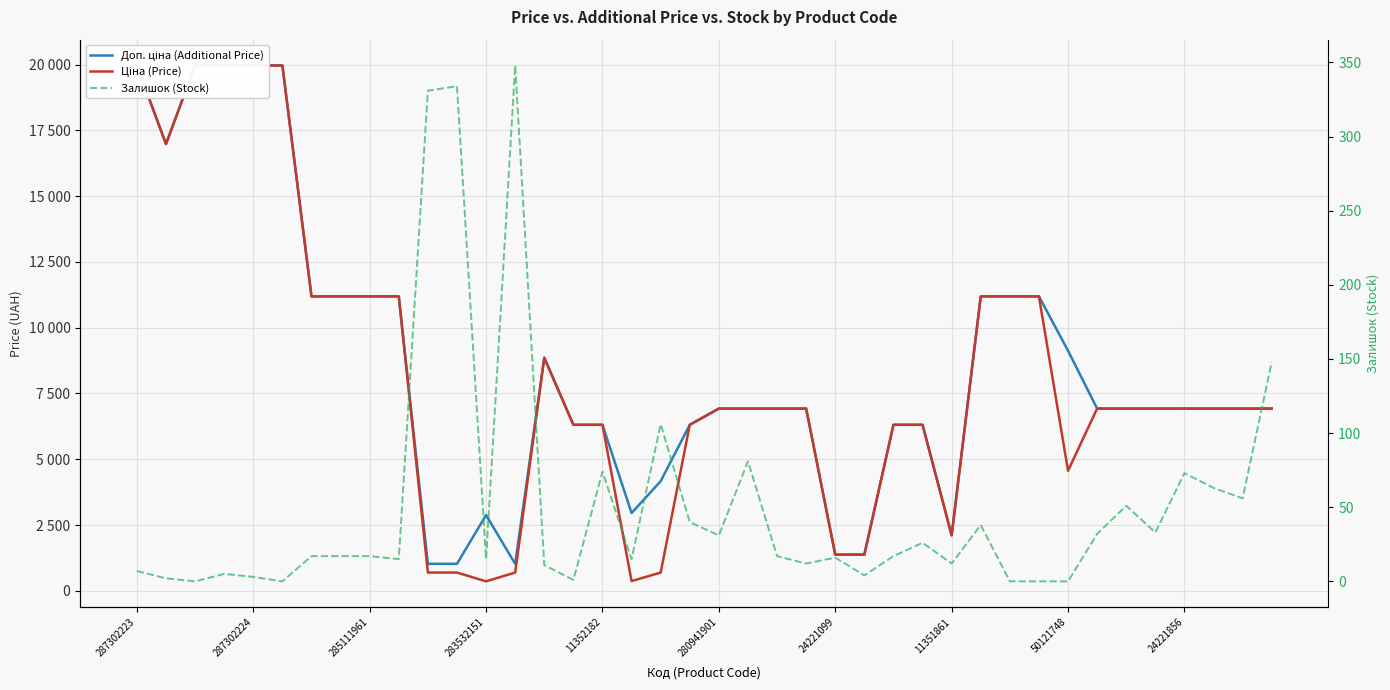

How many distinct data groups are displayed?

3